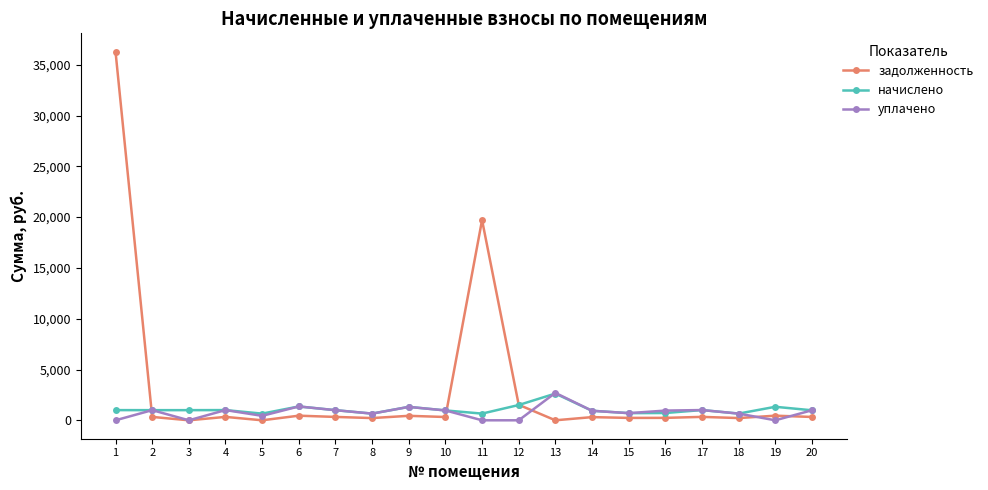

At which category does уплачено reach its first local peak?

2